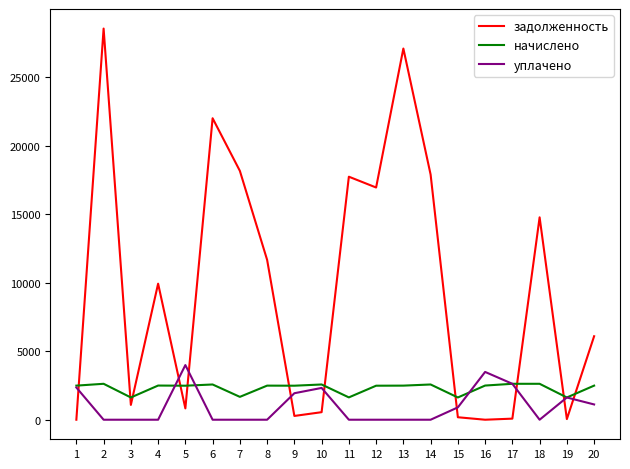

What is the average value of the уплачено series?

1017.3